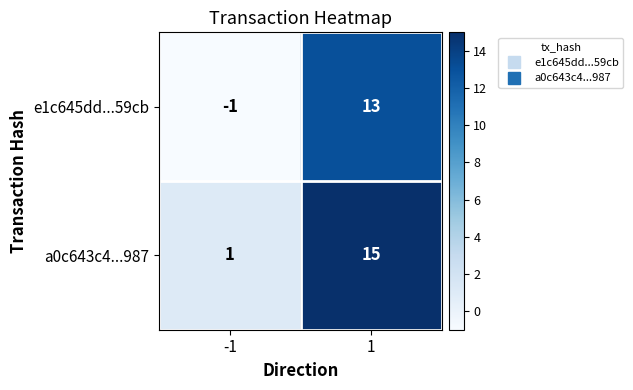

What is the difference between the a0c643c4...987 values at -1 and 1?

14